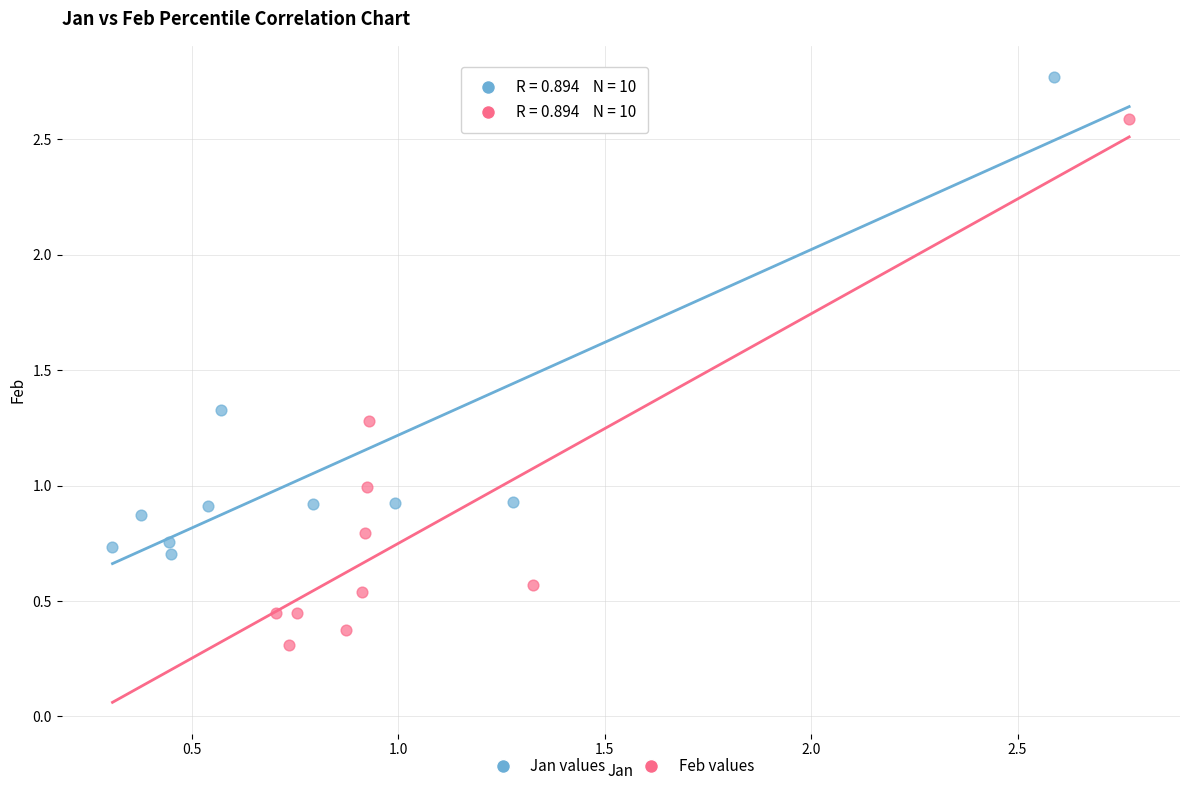

What are all the series names shown in the legend?

Jan values, Feb values